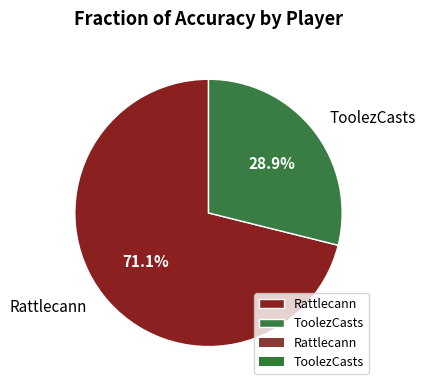

How much of the chart is everything except Rattlecann?

28.9%